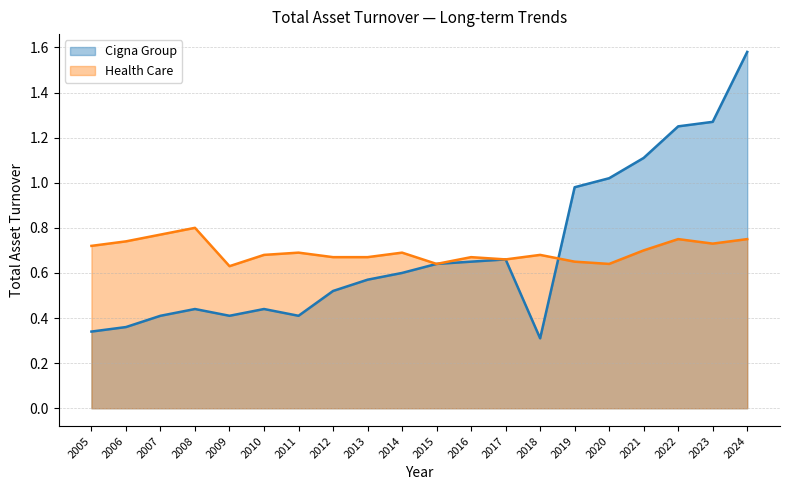

Between 2013 and 2016, which is larger?

2016